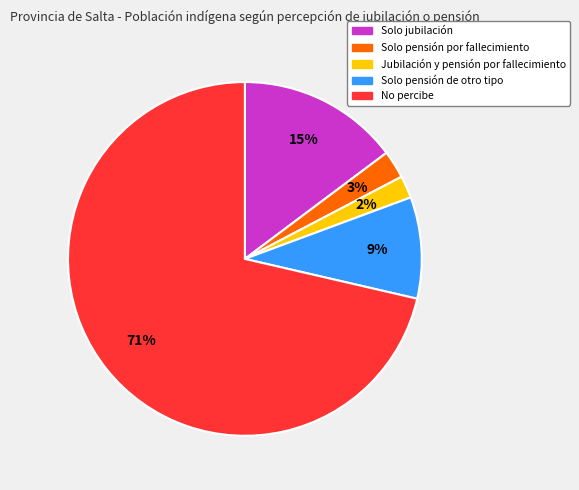

Is the sum of Jubilación y pensión por fallecimiento and Solo pensión de otro tipo greater than half?

No